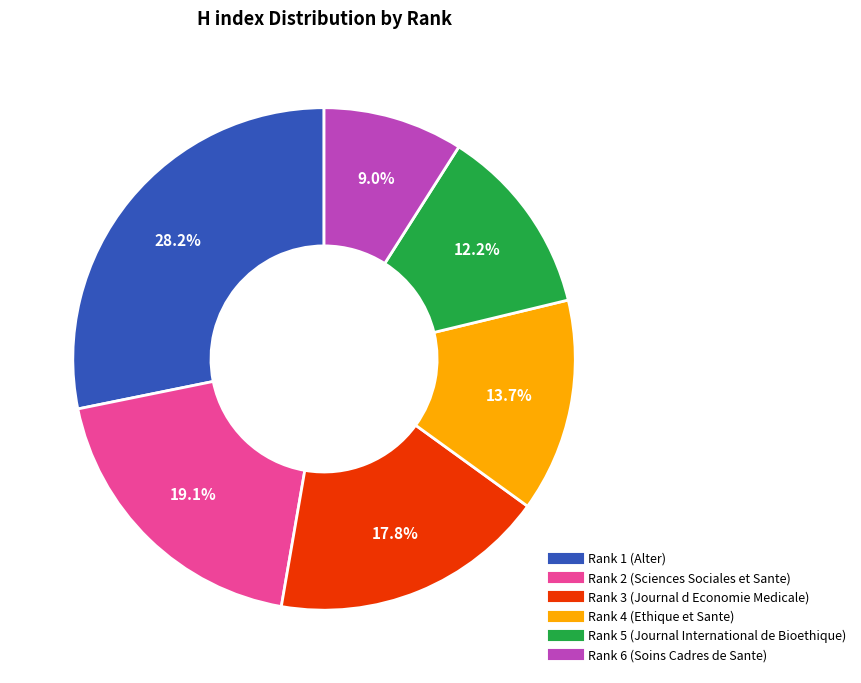

Is there any slice that represents more than half of the pie?

No